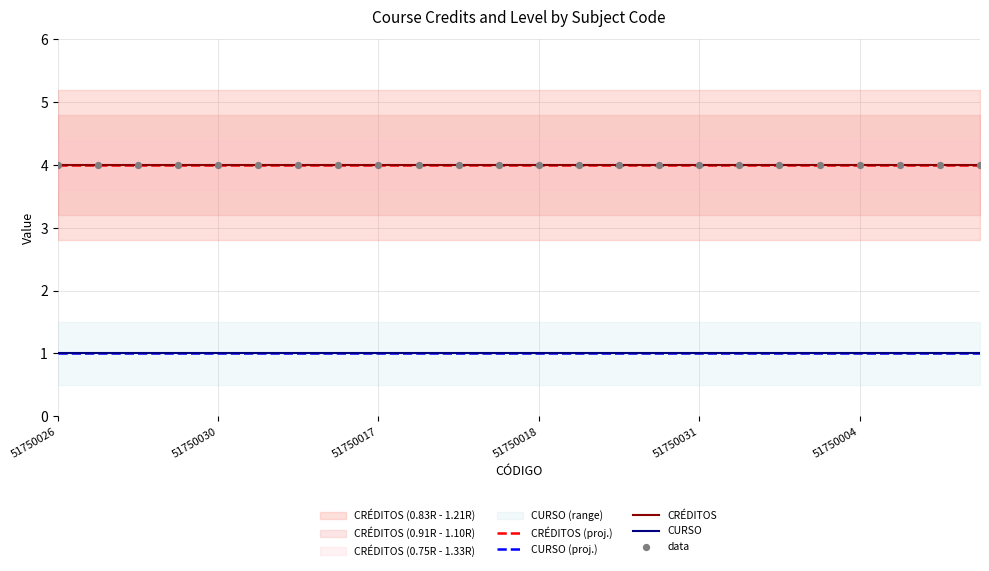

At which category is the sum across all series the highest?

51750026